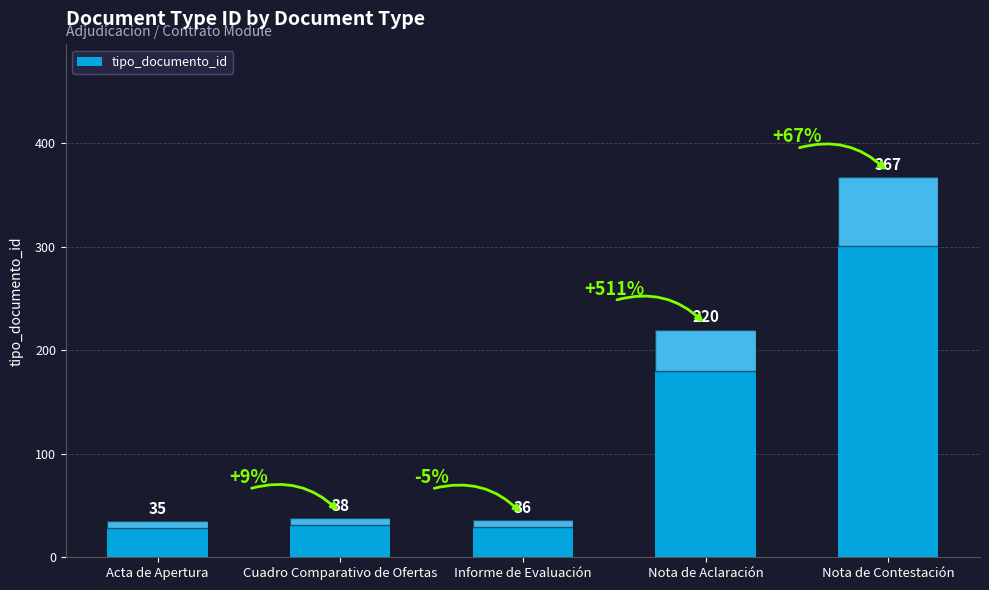

What is the value of the 1st bar from the left?

35